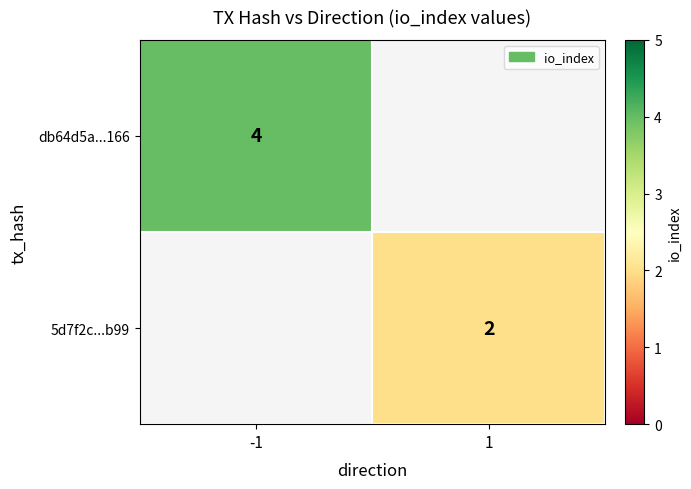

How many distinct data groups are displayed?

2